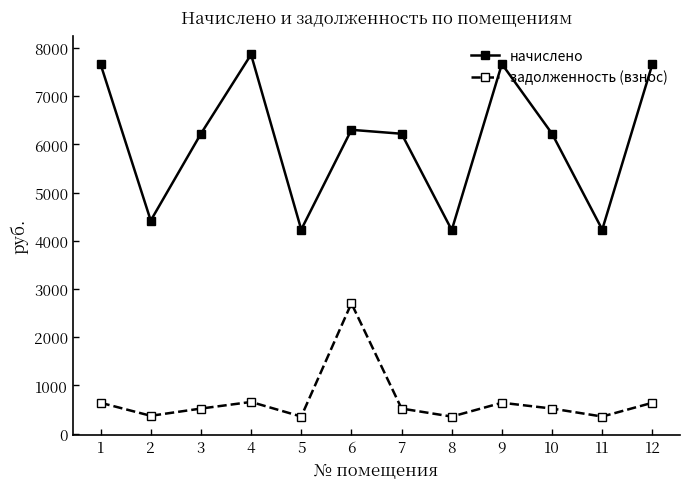

What is the approximate value of задолженность (взнос) at 9?

639.2